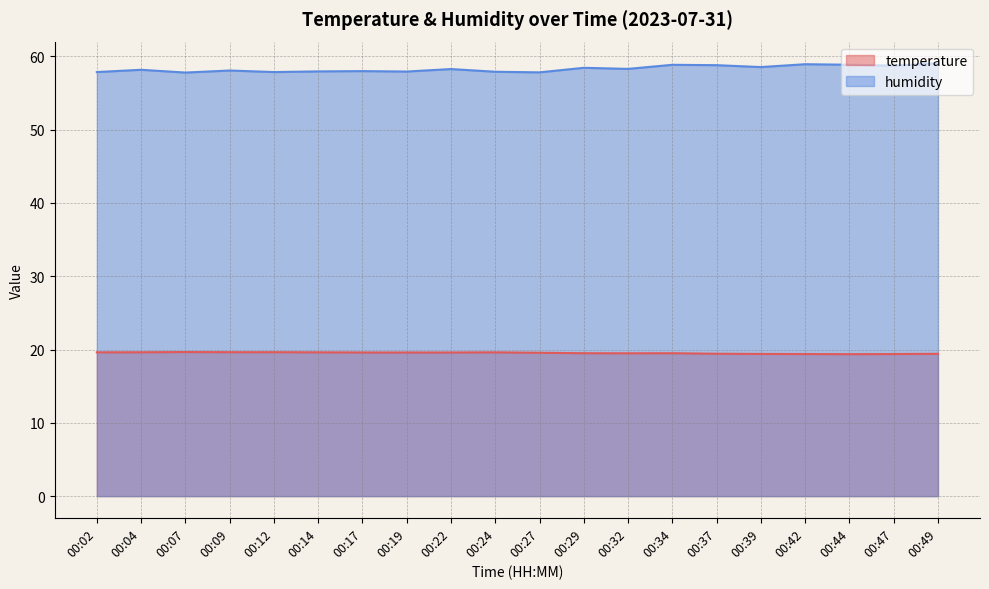

Which series has the largest total across all categories?

humidity